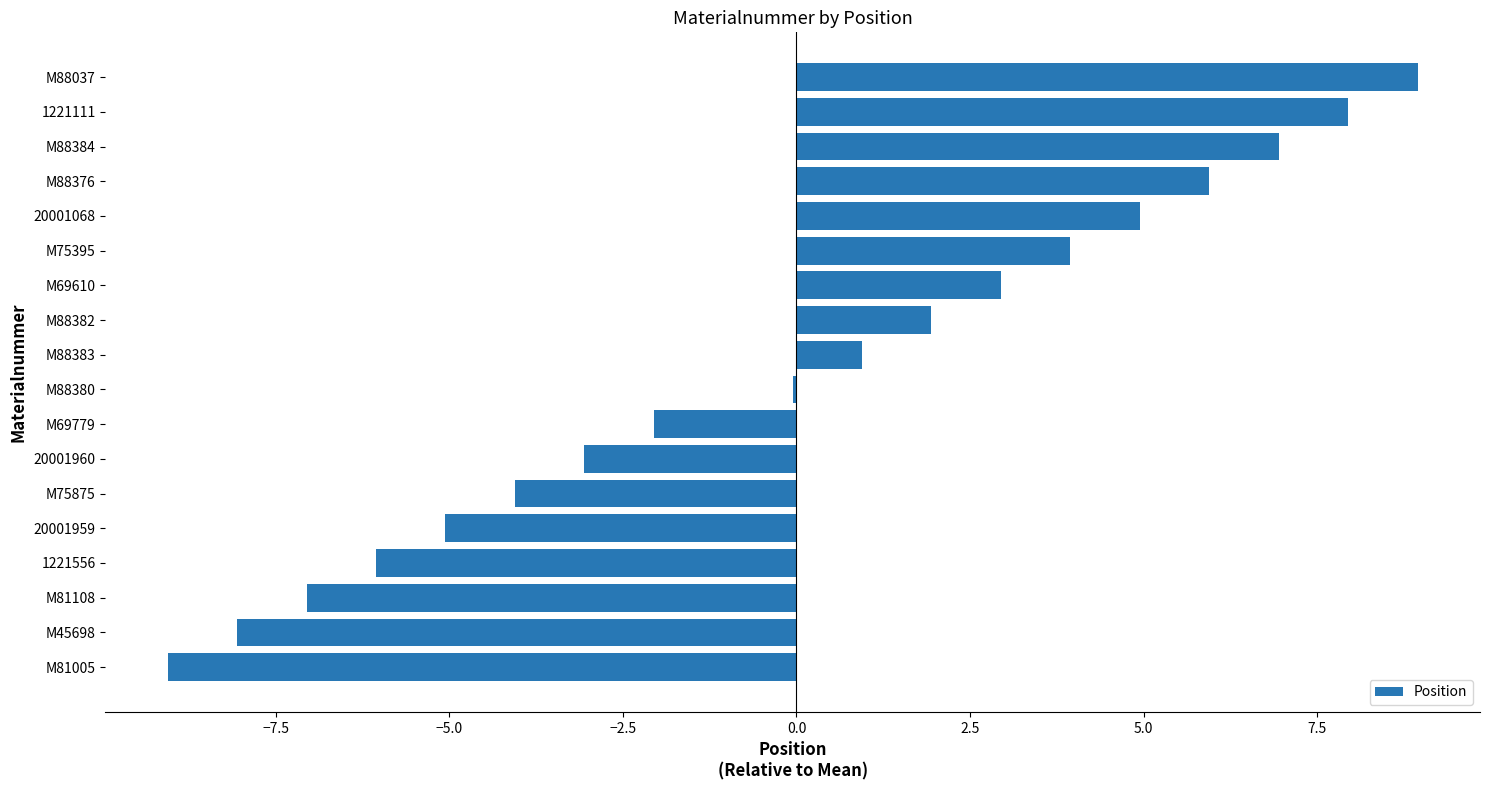

Read the value at 20001960.

-3.1